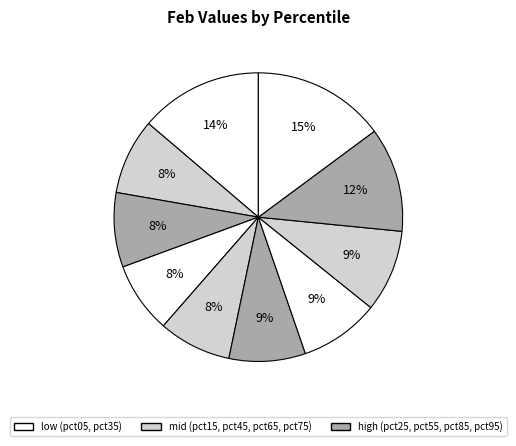

How many slices are in this pie chart?

10